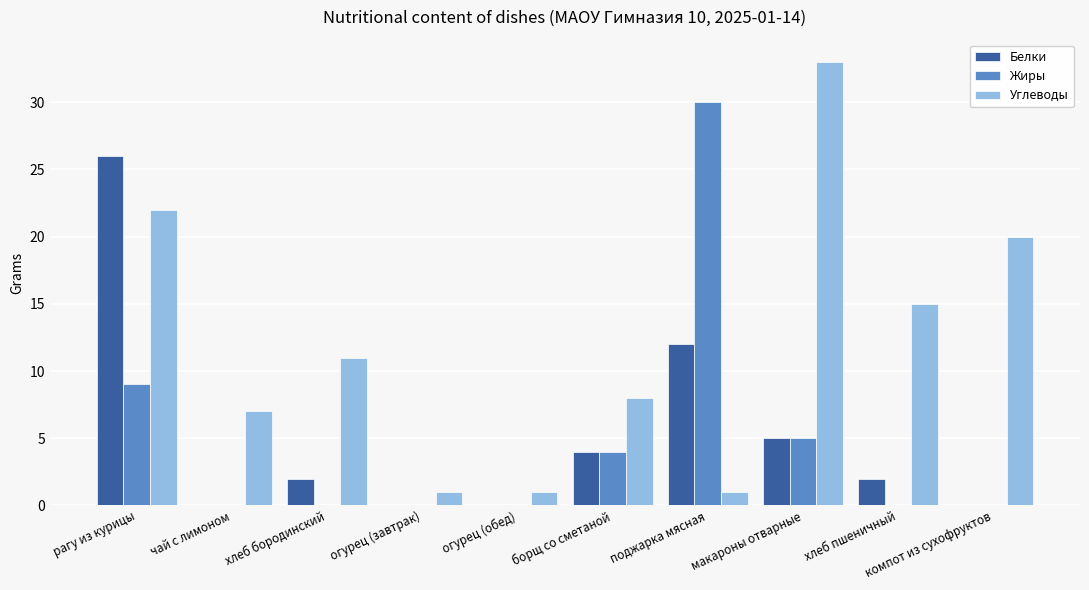

What is the spread (max minus min) of values at хлеб бородинский?

11